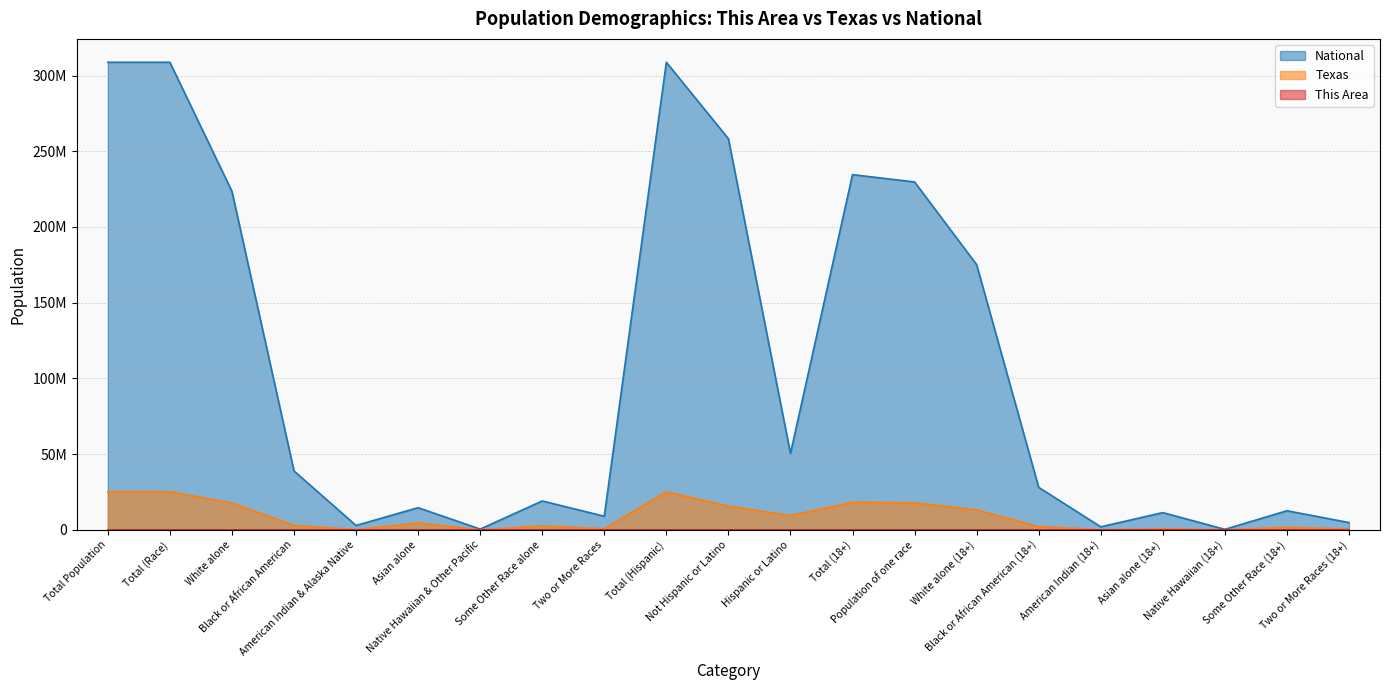

List the labels in order of Texas value, smallest first.

Native Hawaiian (18+), Native Hawaiian & Other Pacific, American Indian (18+), American Indian & Alaska Native, Two or More Races (18+), Two or More Races, Asian alone (18+), Some Other Race (18+), Black or African American (18+), Some Other Race alone, Black or African American, Asian alone, Hispanic or Latino, White alone (18+), Not Hispanic or Latino, White alone, Population of one race, Total (18+), Total Population, Total (Race), Total (Hispanic)